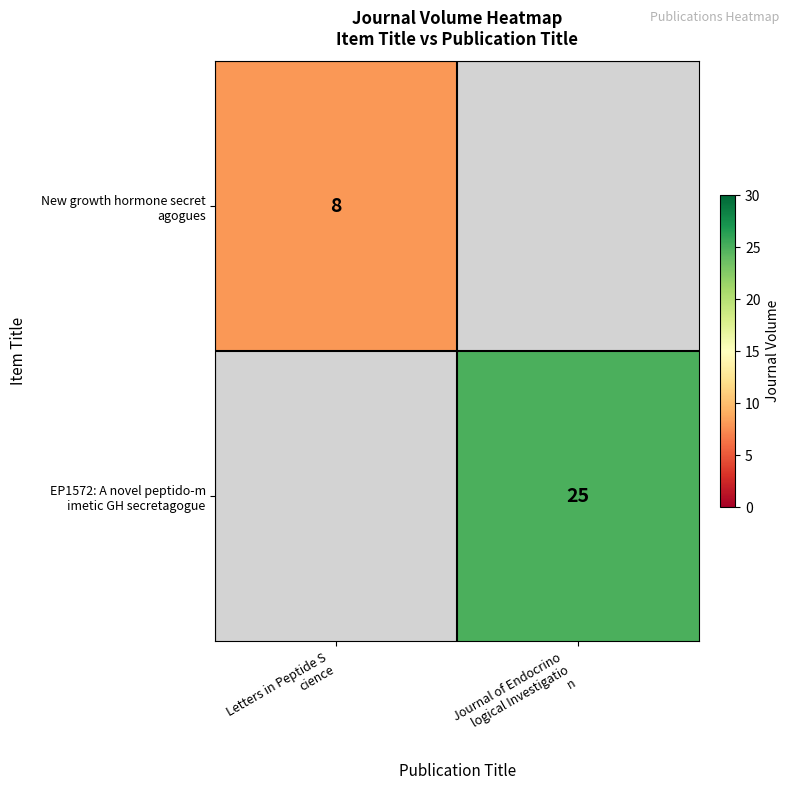

List the series in order of their peak value, lowest first.

New growth hormone secret agogues, EP1572: A novel peptido-m imetic GH secretagogue